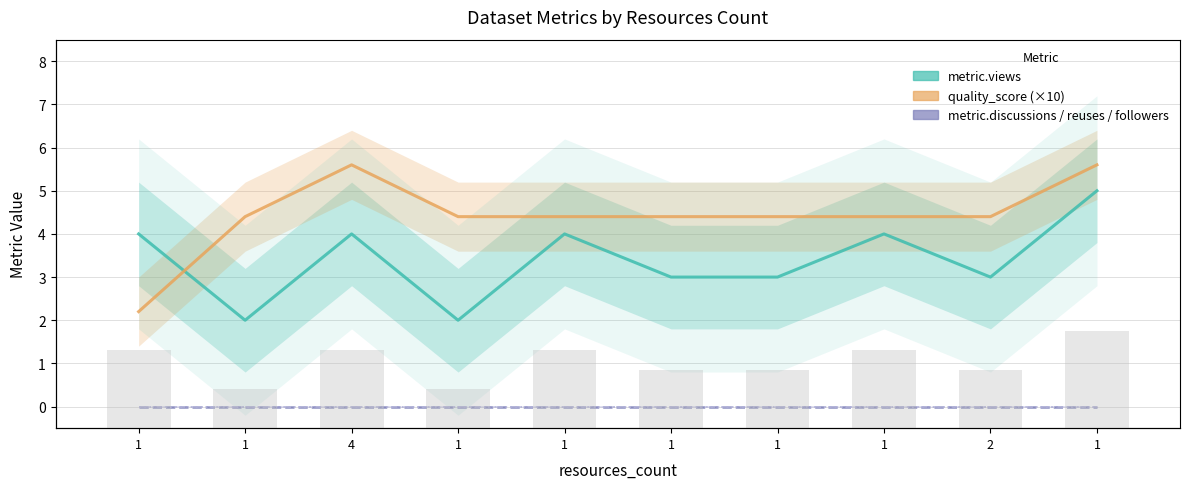

The quality_score (×10) series shows 1.7 at 1. True or false?

False